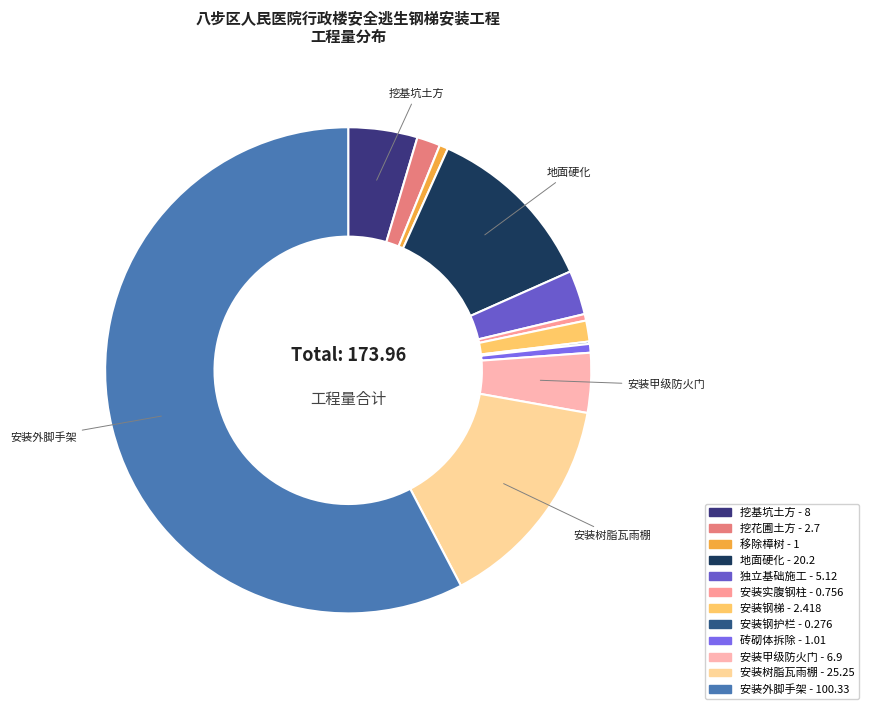

What is the total percentage of 地面硬化 and 安装甲级防火门?

15.6%